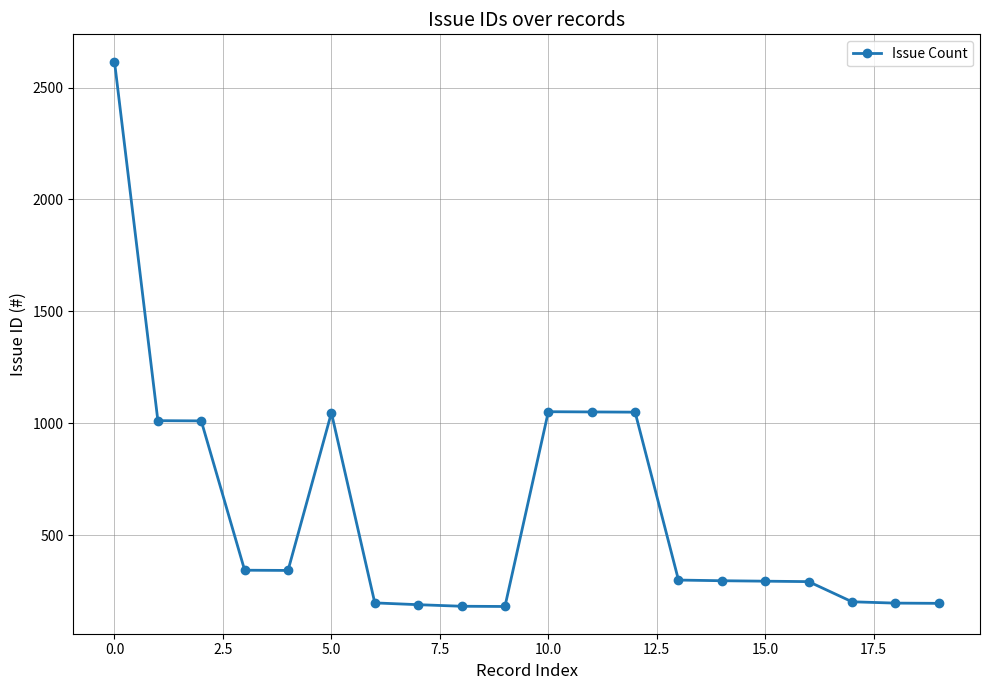

What is the minimum value shown in the chart?

182